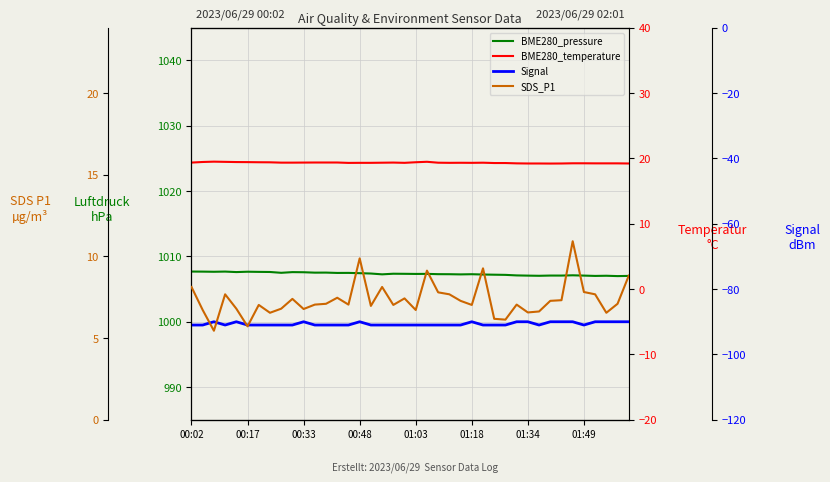

What is the difference between the maximum and second lowest values in the BME280_temperature series?

0.3